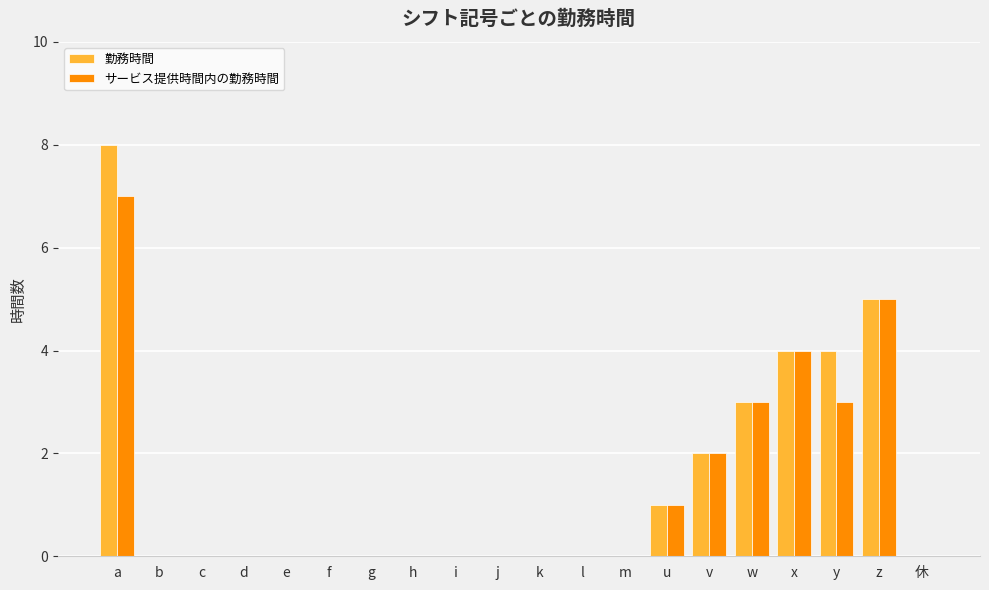

What are all the series names shown in the legend?

勤務時間, サービス提供時間内の勤務時間